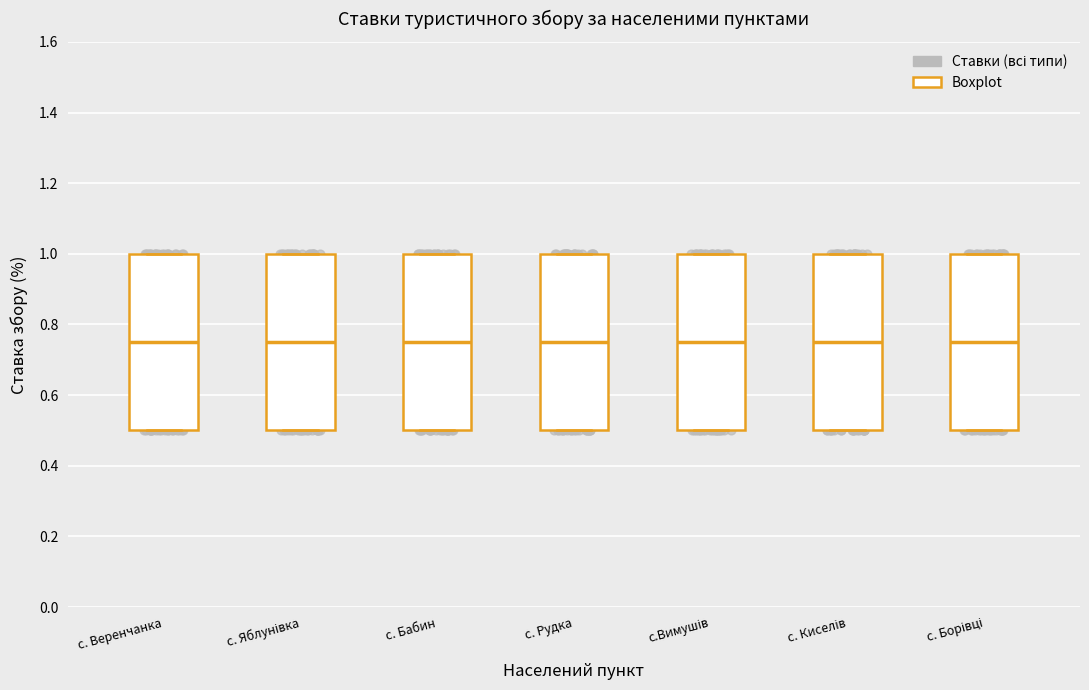

Reading left to right, transcribe this box plot: for each box, give where its median line is, the range the box spans, and where its two whiskers end, as read against the y-axis. The values are not printed on the chart, so give them approximately, as read against the axis.

с. Веренчанка: median 0.76, box 0.50 to 1.00, whiskers 0.50 to 1.00
с. Яблунівка: median 0.76, box 0.50 to 1.00, whiskers 0.50 to 1.00
с. Бабин: median 0.76, box 0.50 to 1.00, whiskers 0.50 to 1.00
с. Рудка: median 0.76, box 0.50 to 1.00, whiskers 0.50 to 1.00
с.Вимушів: median 0.76, box 0.50 to 1.00, whiskers 0.50 to 1.00
с. Киселів: median 0.76, box 0.50 to 1.00, whiskers 0.50 to 1.00
с. Борівці: median 0.76, box 0.50 to 1.00, whiskers 0.50 to 1.00